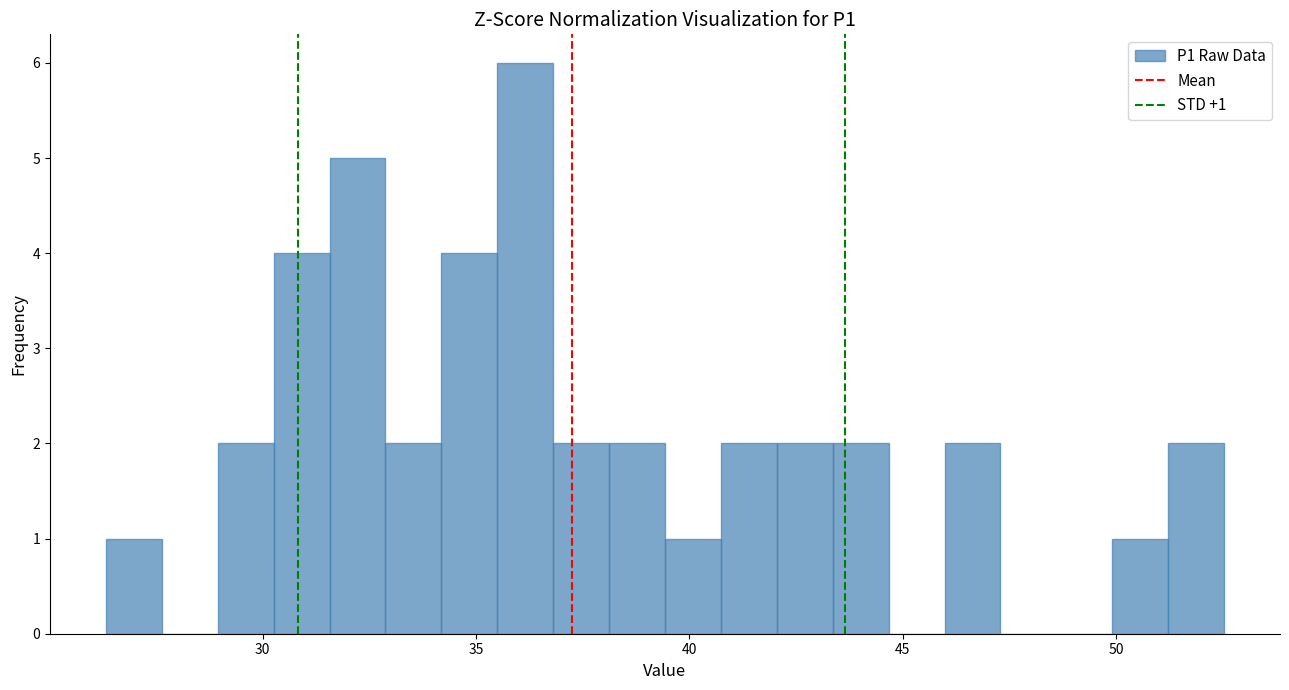

Around what value on the x-axis is the tallest bar? Give the approximate position of its centre, as read against the axis.

36.0